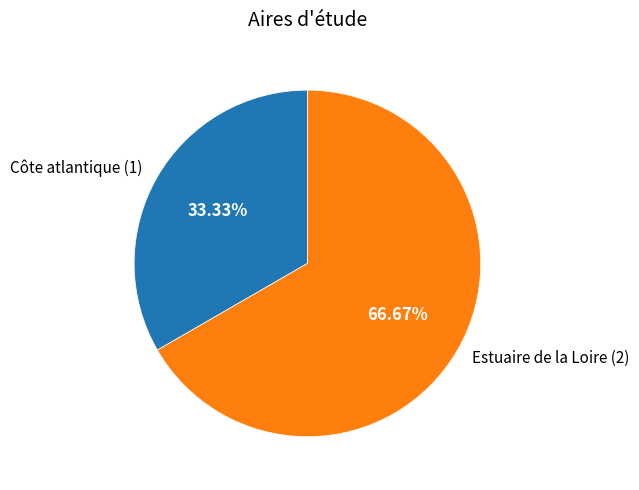

To the nearest percent, what is the combined percentage of Estuaire de la Loire and Côte atlantique?

100%